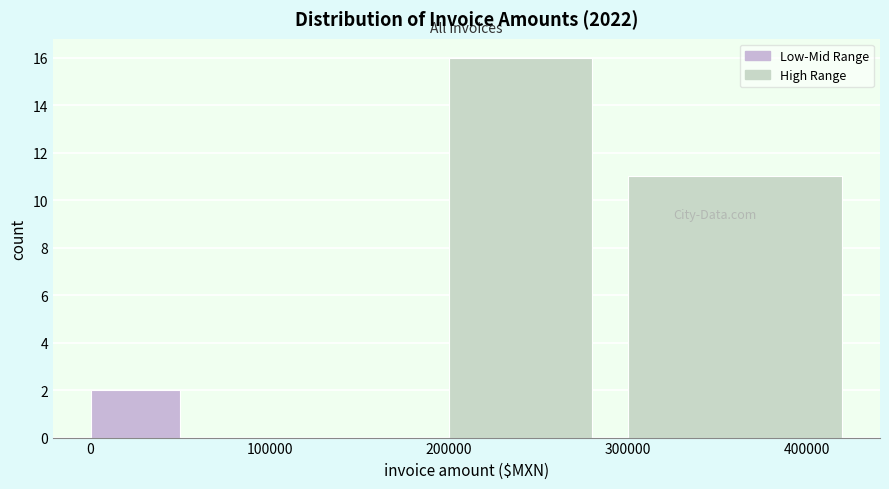

Read against the x-axis, roughly where is the centre of the tallest bar?

240000